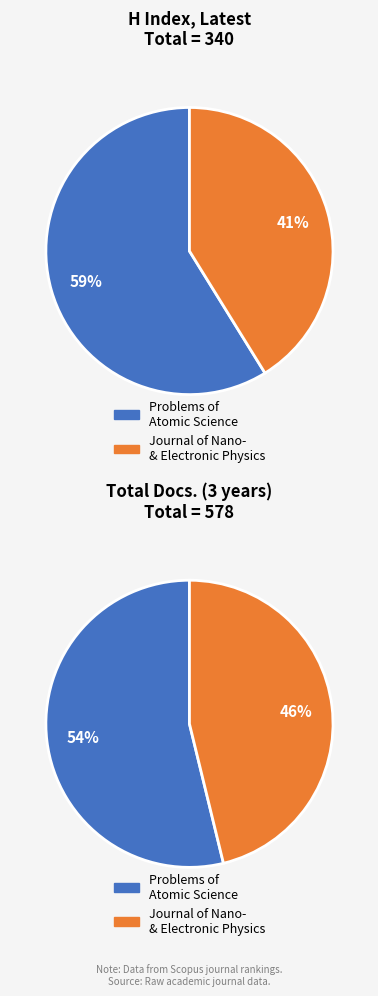

How many slices are in this pie chart?

2